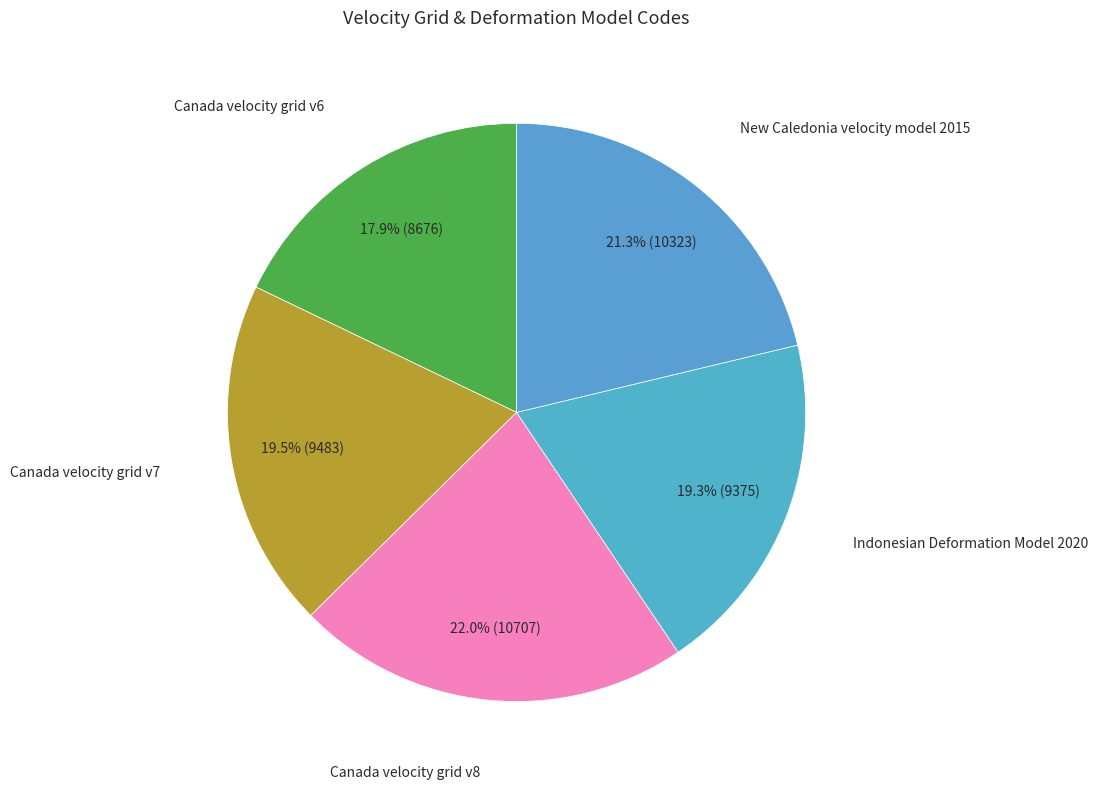

Does any single category account for the majority?

No